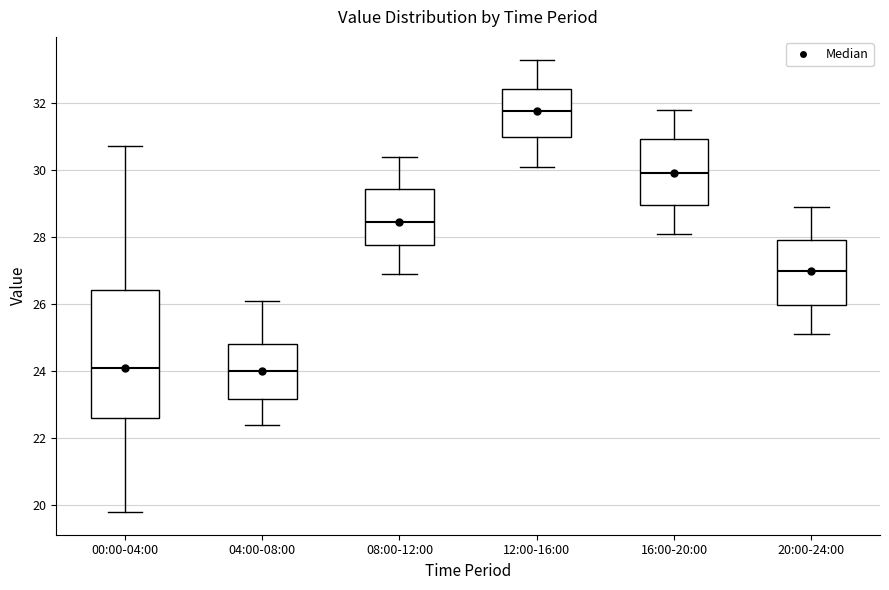

Reading left to right, transcribe this box plot: for each box, give where its median line is, the range the box spans, and where its two whiskers end, as read against the y-axis. The values are not printed on the chart, so give them approximately, as read against the axis.

00:00-04:00: median 24.2, box 22.6 to 26.4, whiskers 19.8 to 30.8
04:00-08:00: median 24.0, box 23.2 to 24.8, whiskers 22.4 to 26.2
08:00-12:00: median 28.4, box 27.8 to 29.4, whiskers 27.0 to 30.4
12:00-16:00: median 31.8, box 31.0 to 32.4, whiskers 30.2 to 33.4
16:00-20:00: median 30.0, box 29.0 to 31.0, whiskers 28.2 to 31.8
20:00-24:00: median 27.0, box 26.0 to 28.0, whiskers 25.2 to 29.0